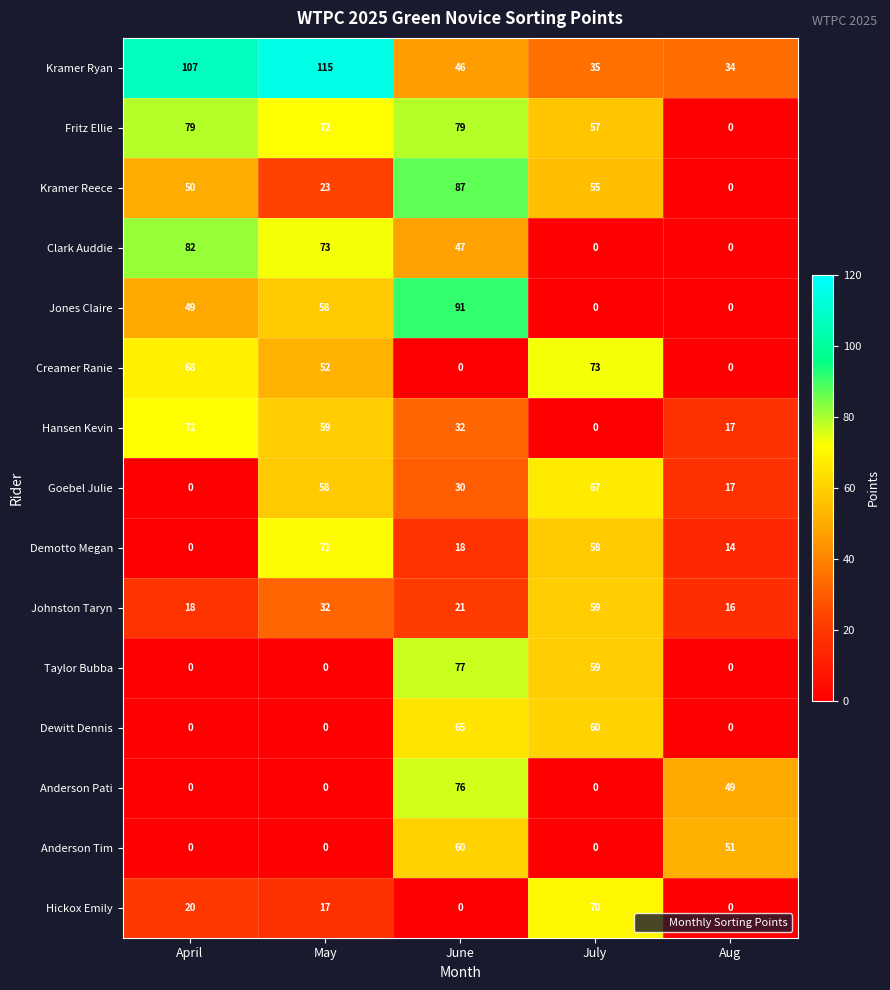

Read the Johnston Taryn value at Aug.

16